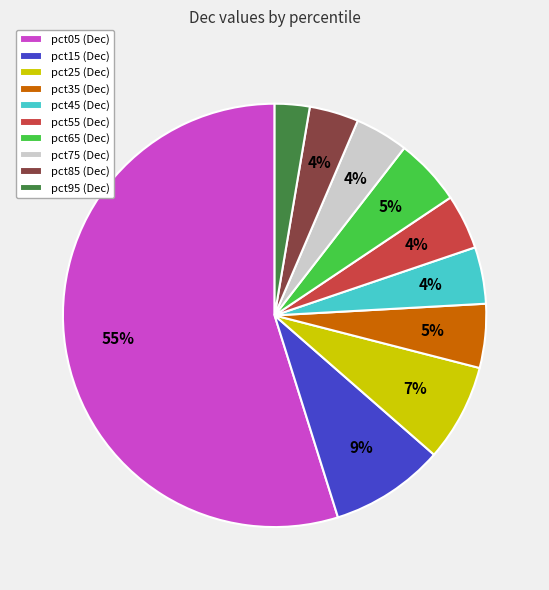

To the nearest percent, what is the average slice percentage?

10%